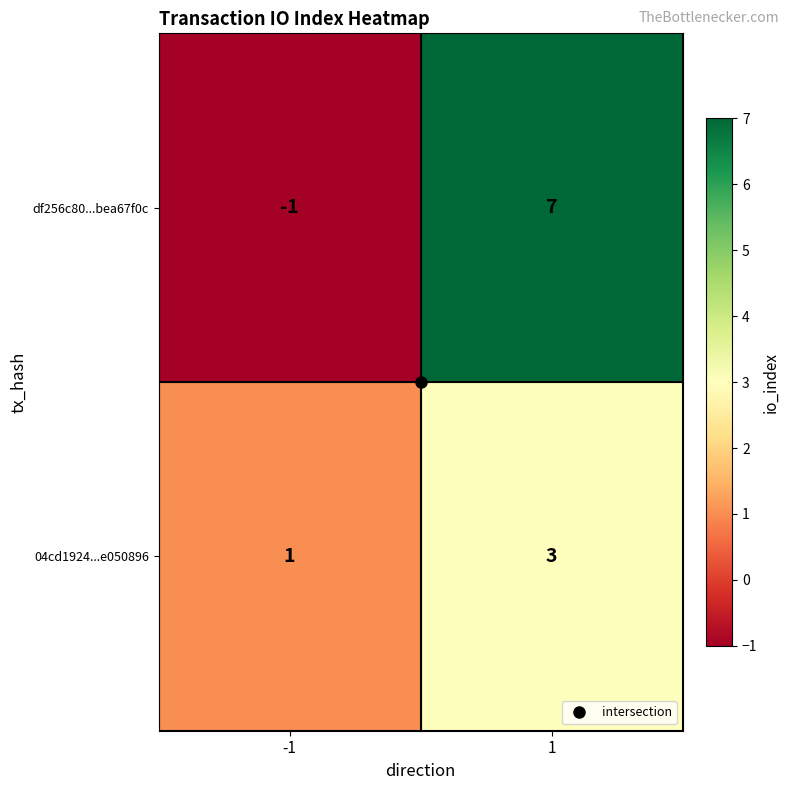

How many data points does each series have?

2